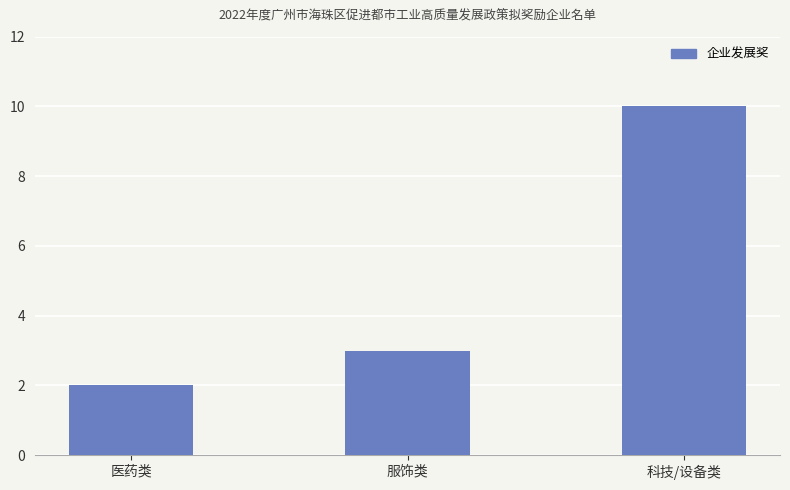

The chart shows a value of 2 at 医药类. True or false?

True